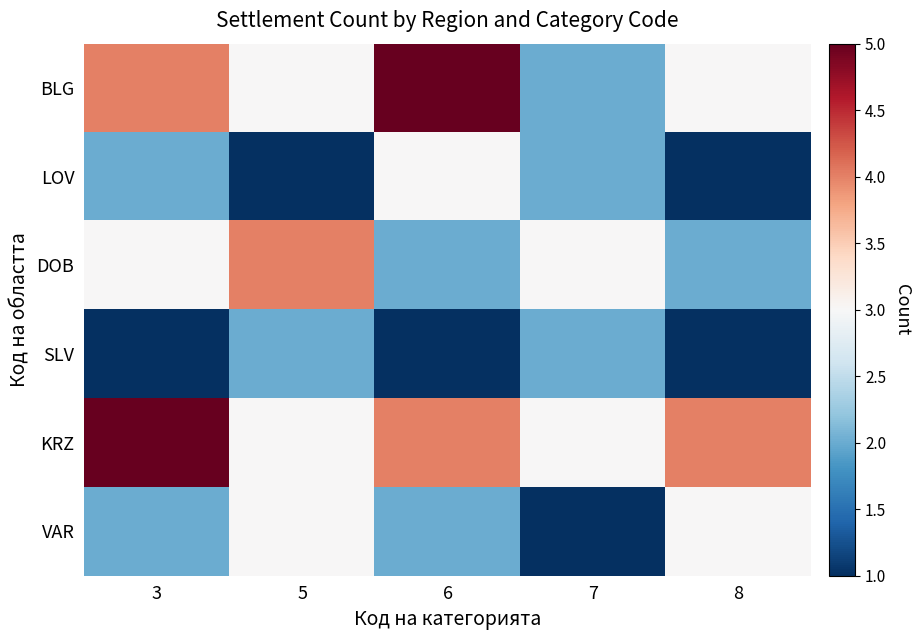

Which category has the highest value across all series?

6